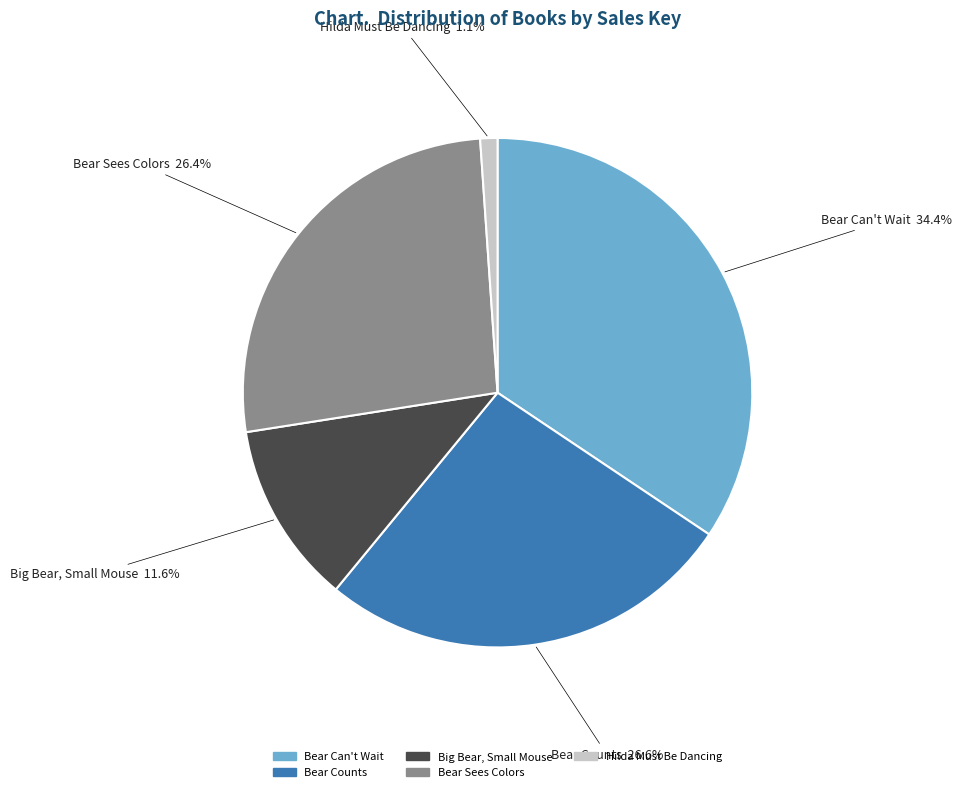

To the nearest percent, what percentage of the pie is Big Bear, Small Mouse?

12%